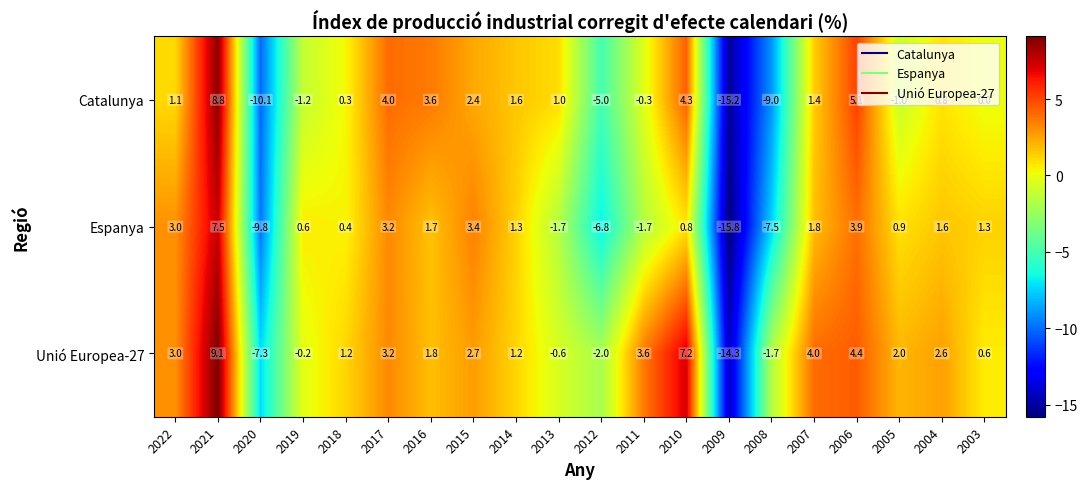

Which series changed the most between 2021 and 2010?

Espanya